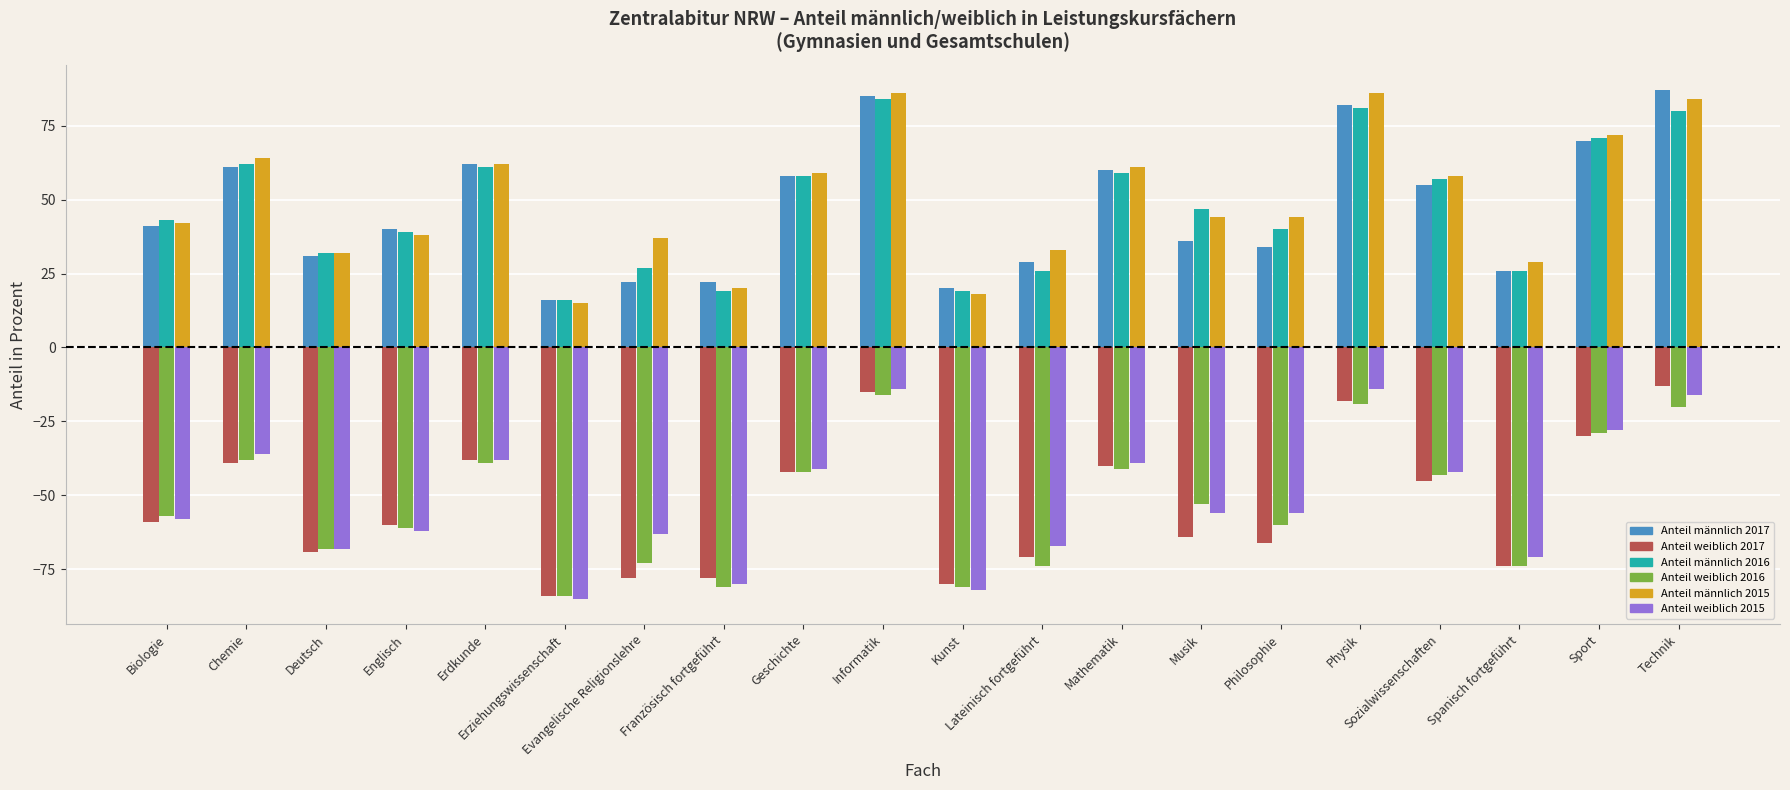

Does the chart contain stacked bars?

No